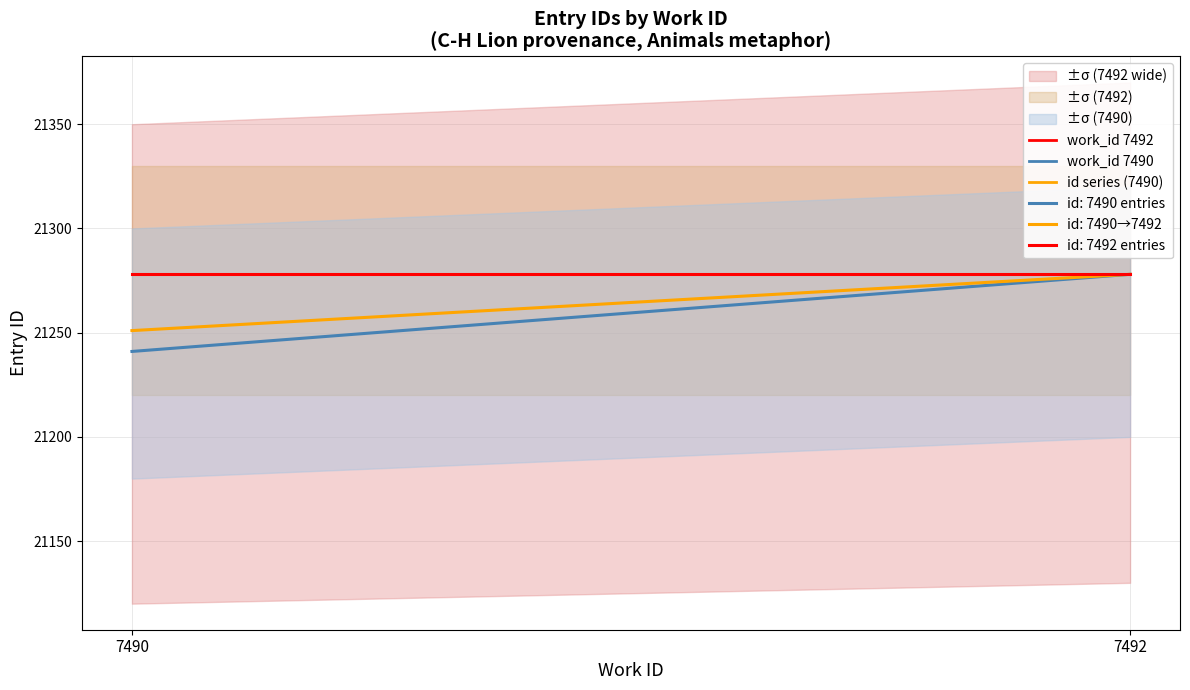

Is the value of work_id 7492 at 7490 greater than the value of work_id 7490 at 7492?

Yes